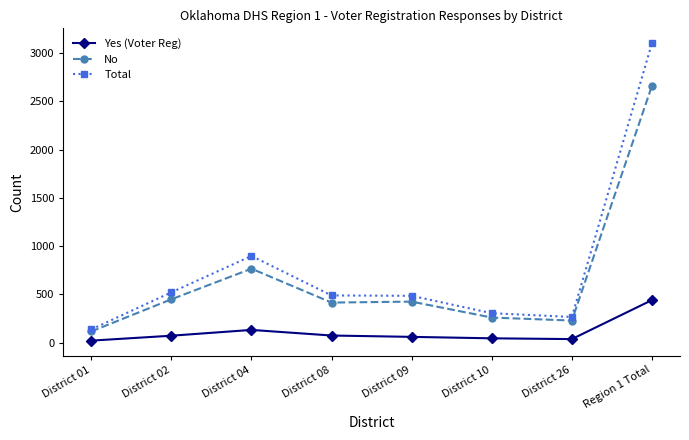

The value of Yes (Voter Reg) at District 02 is 72. True or false?

True